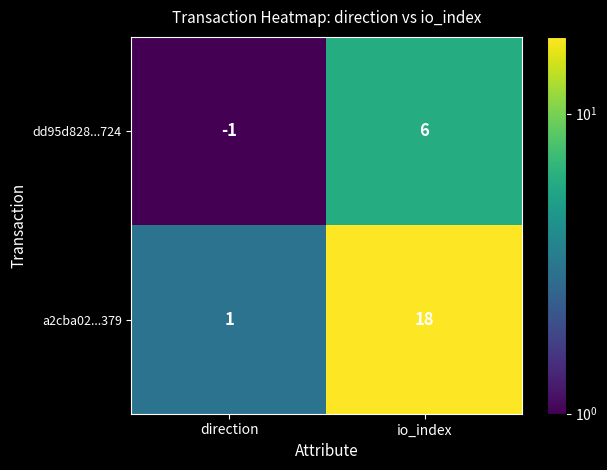

Which series has the largest range (max minus min)?

a2cba02...379